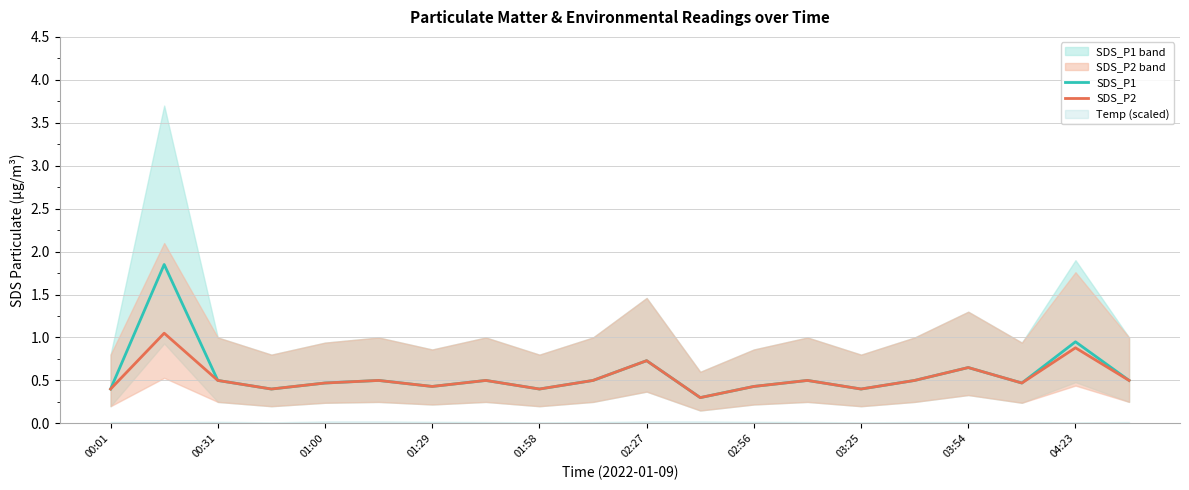

Is it true that SDS_P1 equals 0.7 at 02:56?

False